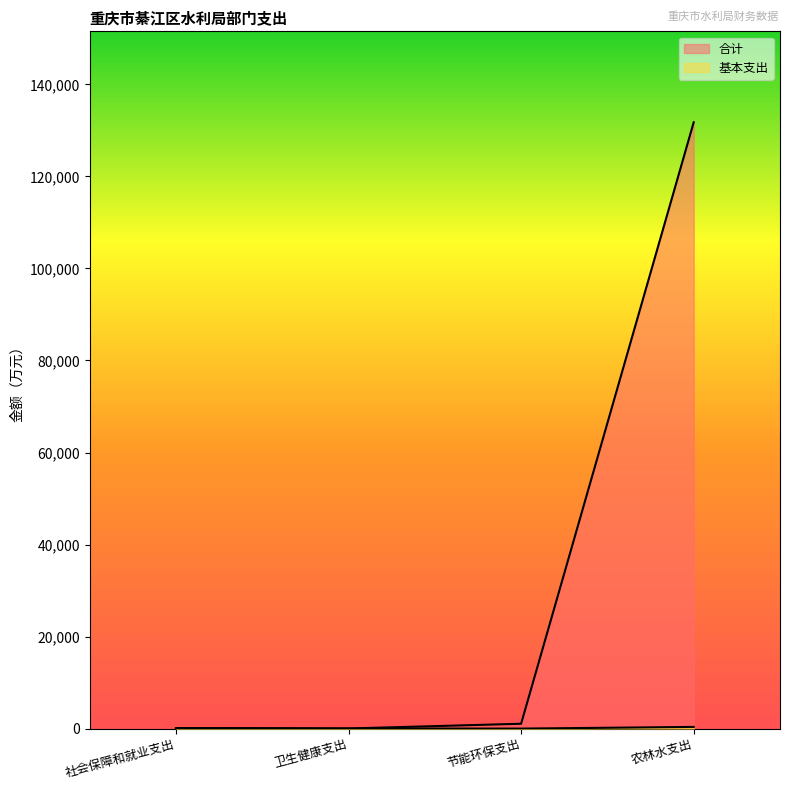

What is the label of the 3rd point from the right?

卫生健康支出